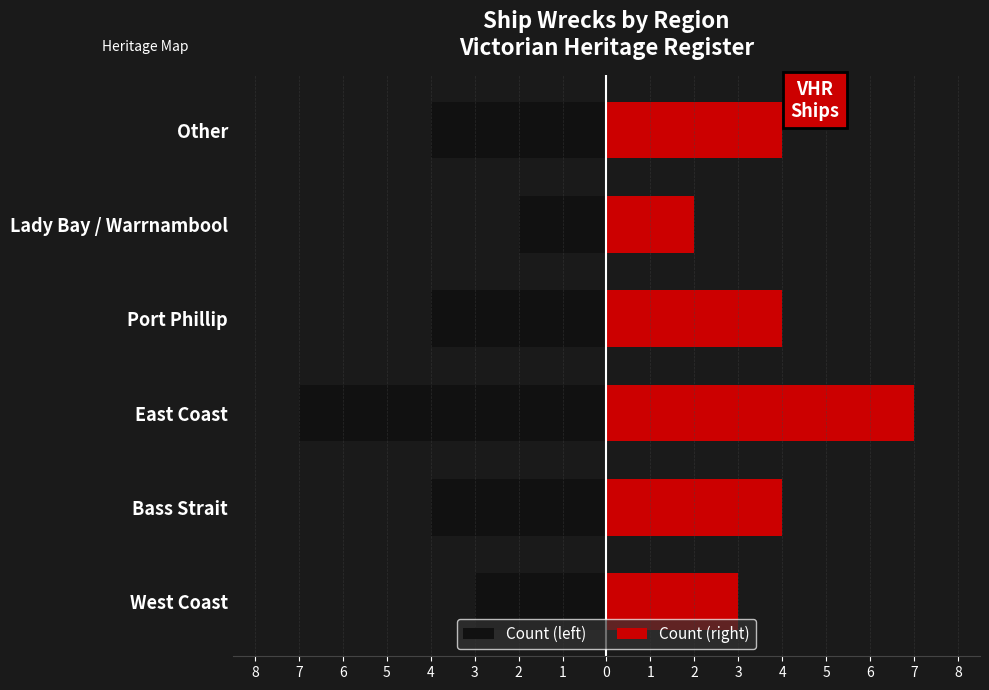

Are the bars grouped side by side (vs. stacked)?

Yes